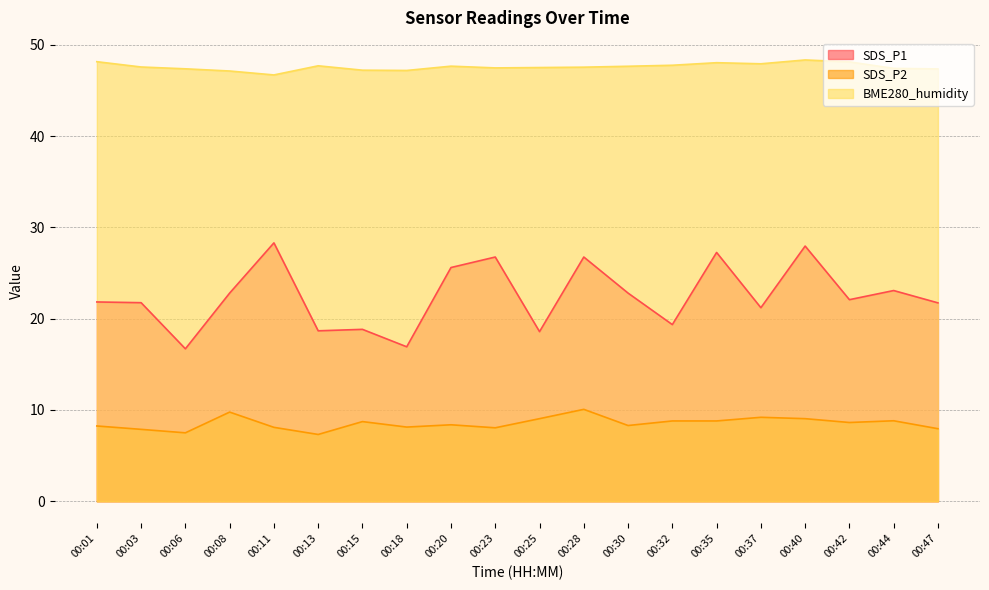

In SDS_P1, how many points are higher than both neighbors (excluding endpoints)?

7